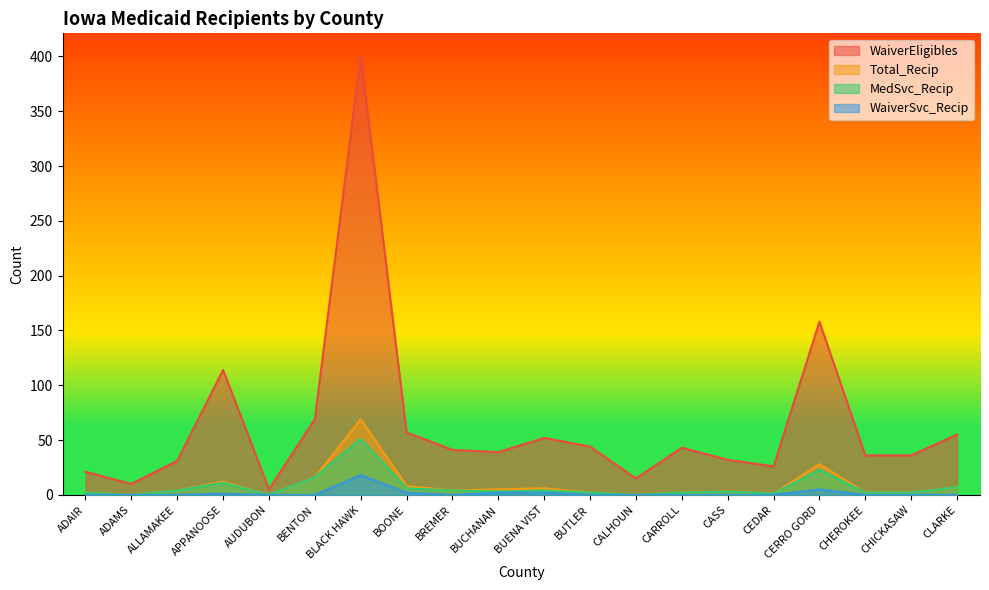

Is it true that WaiverEligibles equals 41 at BREMER?

True